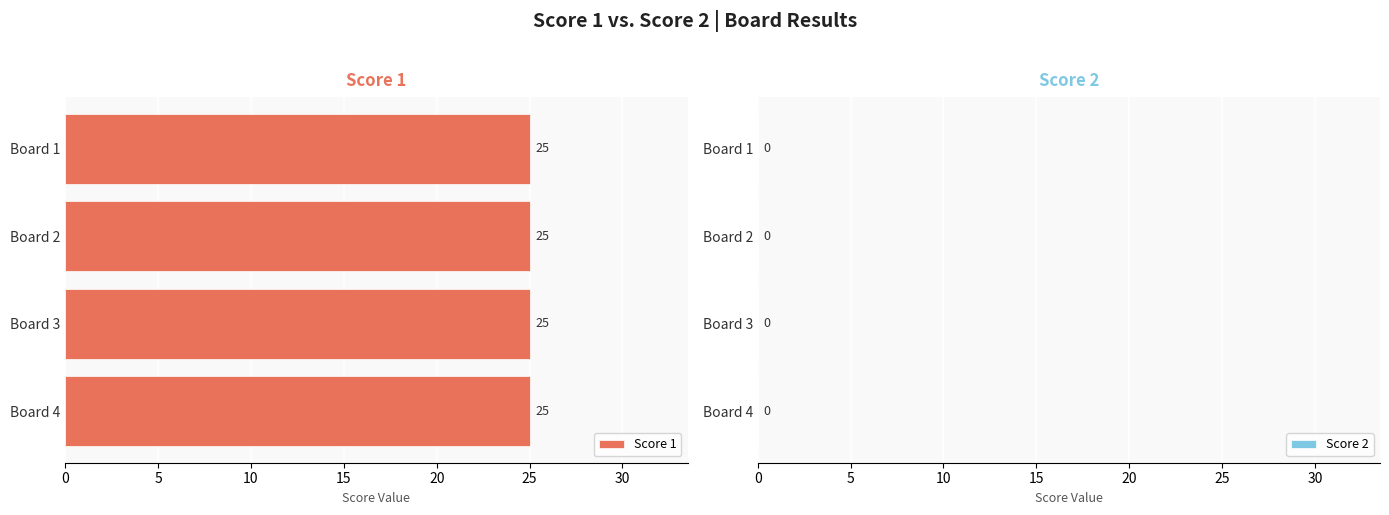

What are all the series names shown in the legend?

Score 1, Score 2